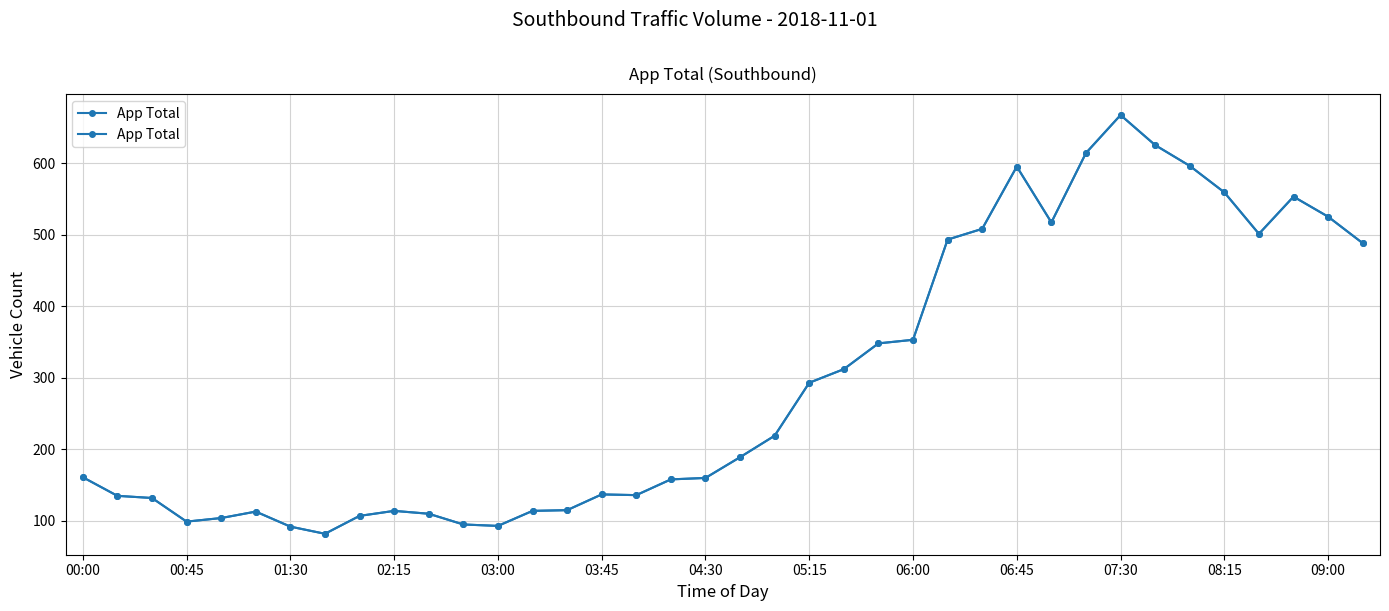

True or false: there are more than 1 points higher than both neighbors.

True